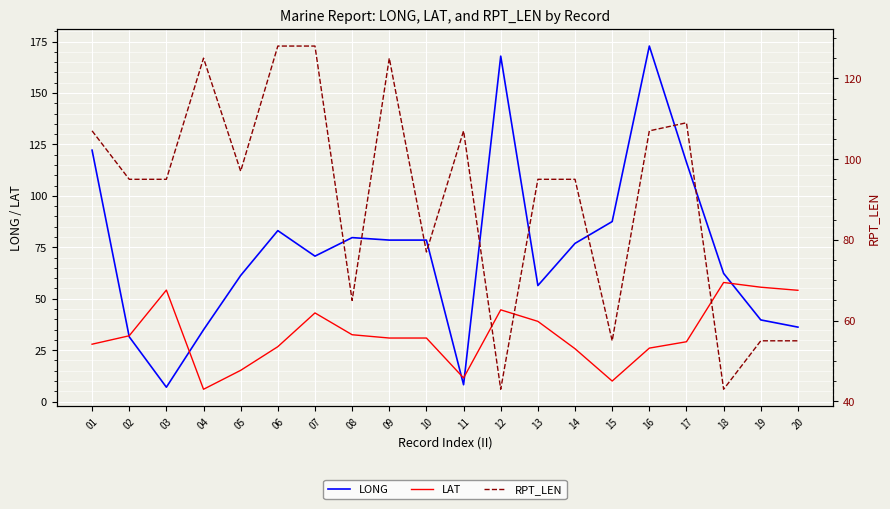

Which series has the largest total across all categories?

RPT_LEN